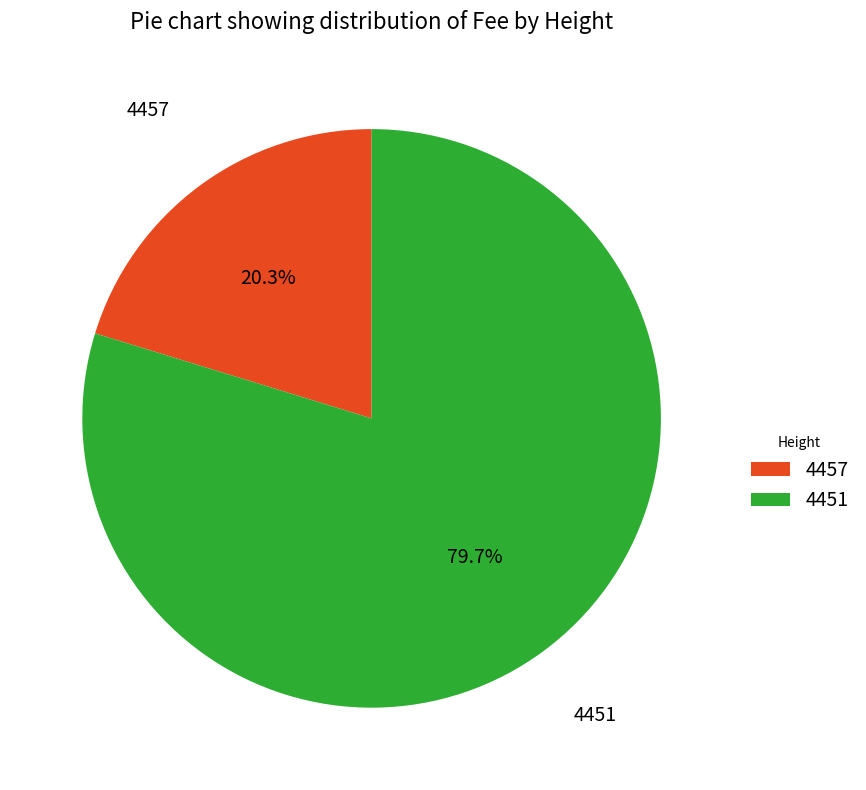

To the nearest percent, what is the difference between the largest and smallest slice percentages?

59%